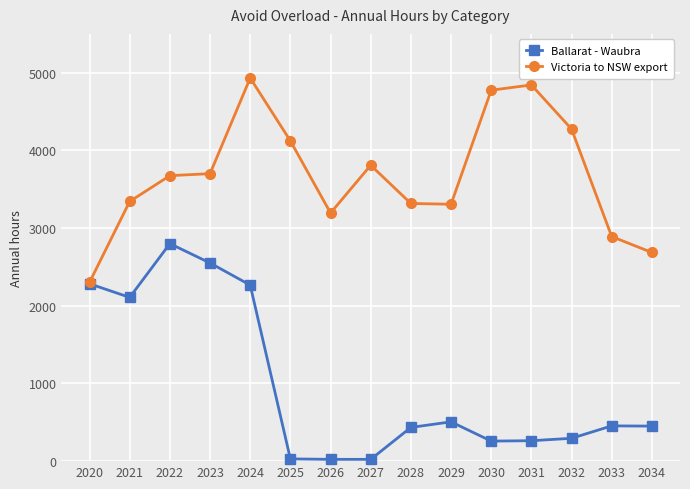

What is the difference between the second highest and second lowest values in the Victoria to NSW export series?

2157